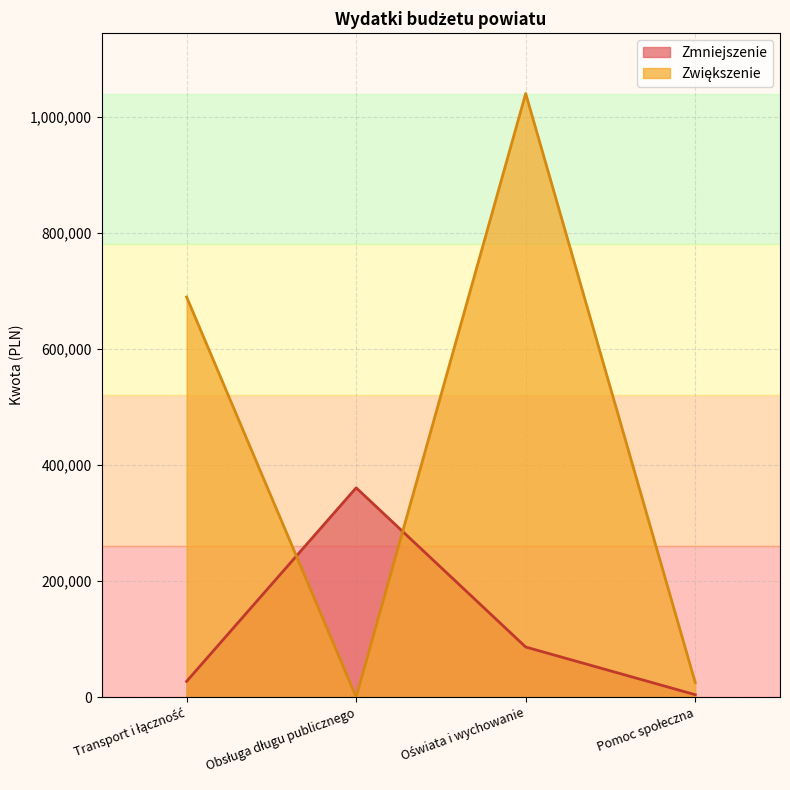

In Zwiększenie, how many points are higher than both neighbors (excluding endpoints)?

1